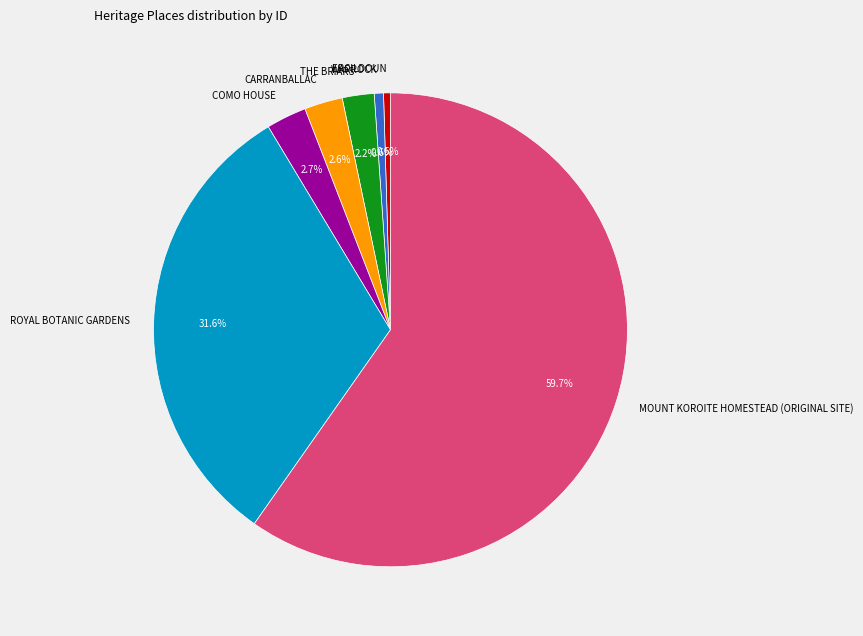

How many segments does this pie chart have?

7